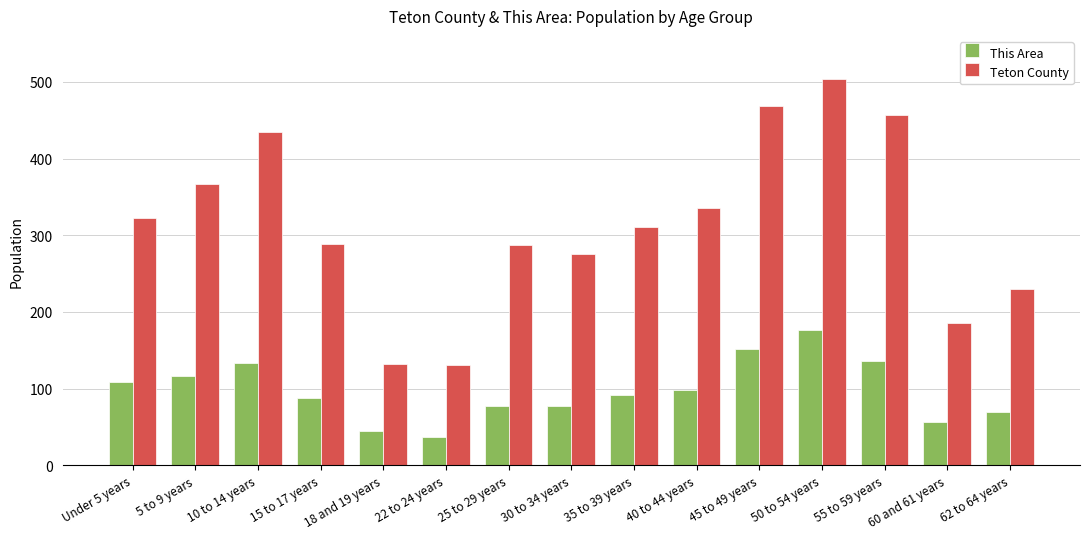

True or false: Teton County has a value of 75 at 30 to 34 years.

False